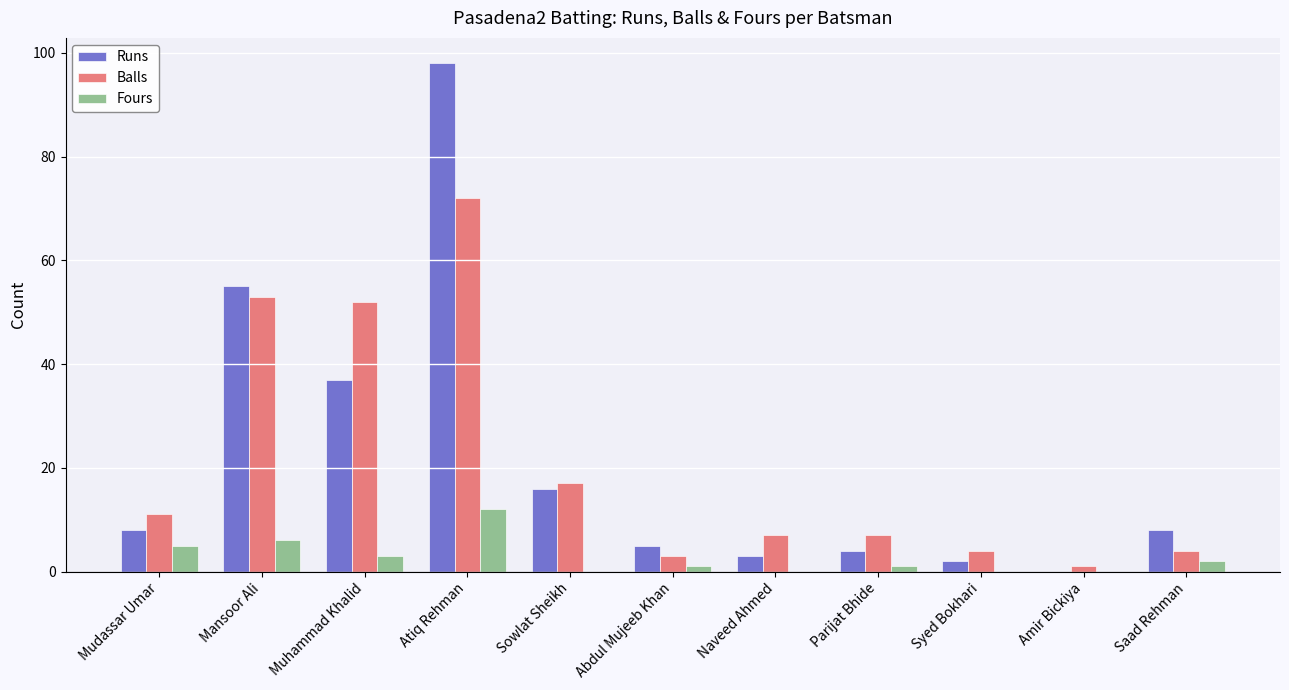

What are all the series names shown in the legend?

Runs, Balls, Fours